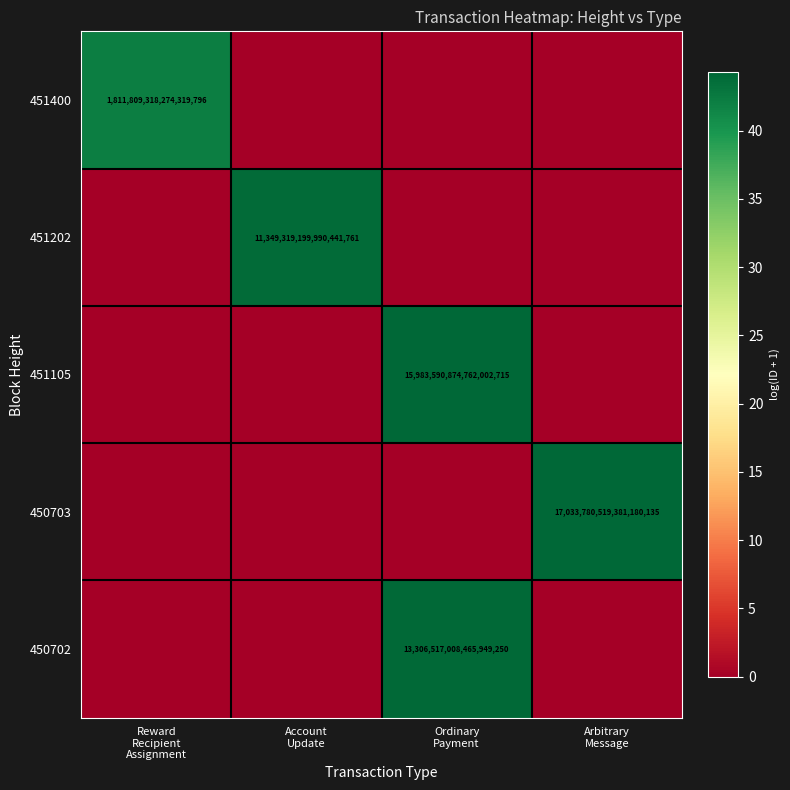

What is the difference between the maximum and minimum values in the 450702 series?

44.0